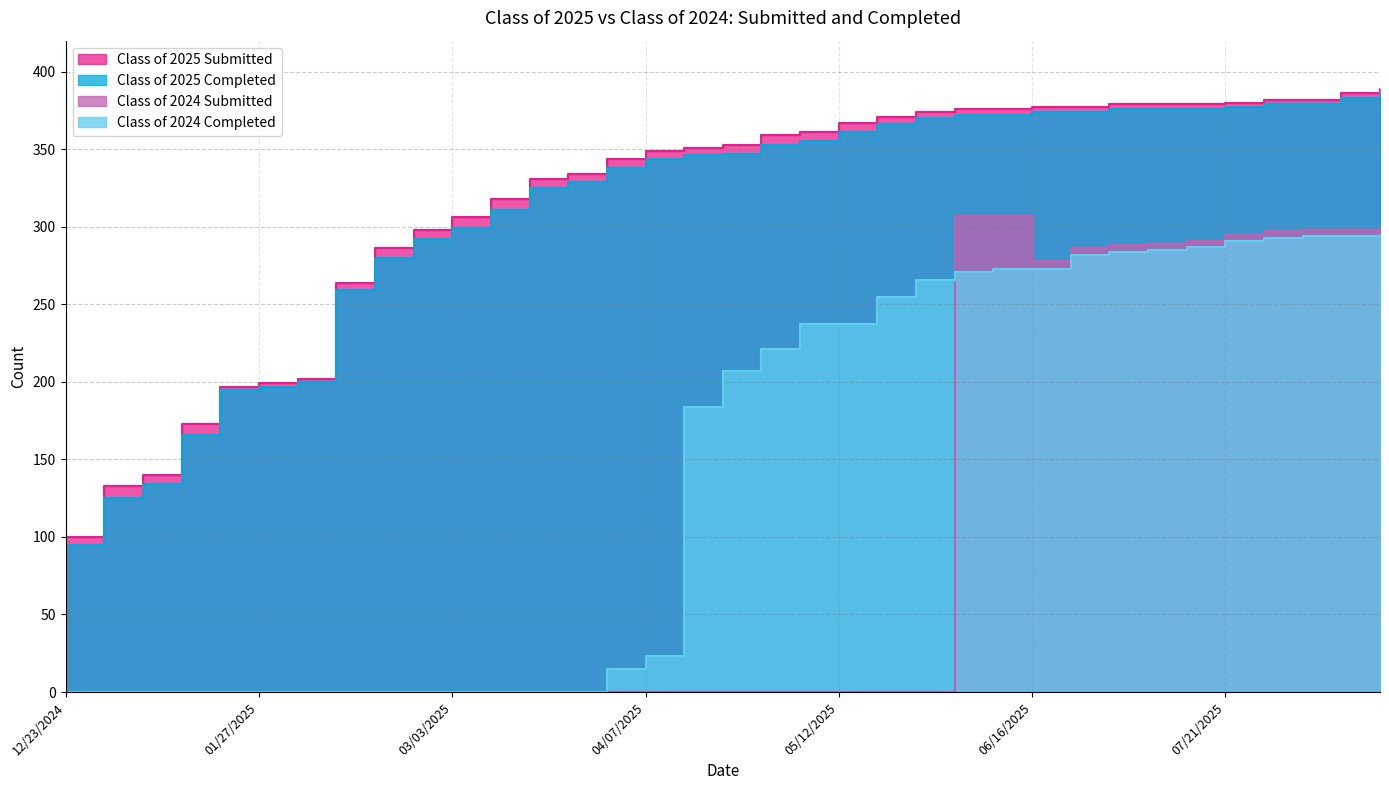

What are all the series names shown in the legend?

Class of 2025 Submitted, Class of 2025 Completed, Class of 2024 Submitted, Class of 2024 Completed